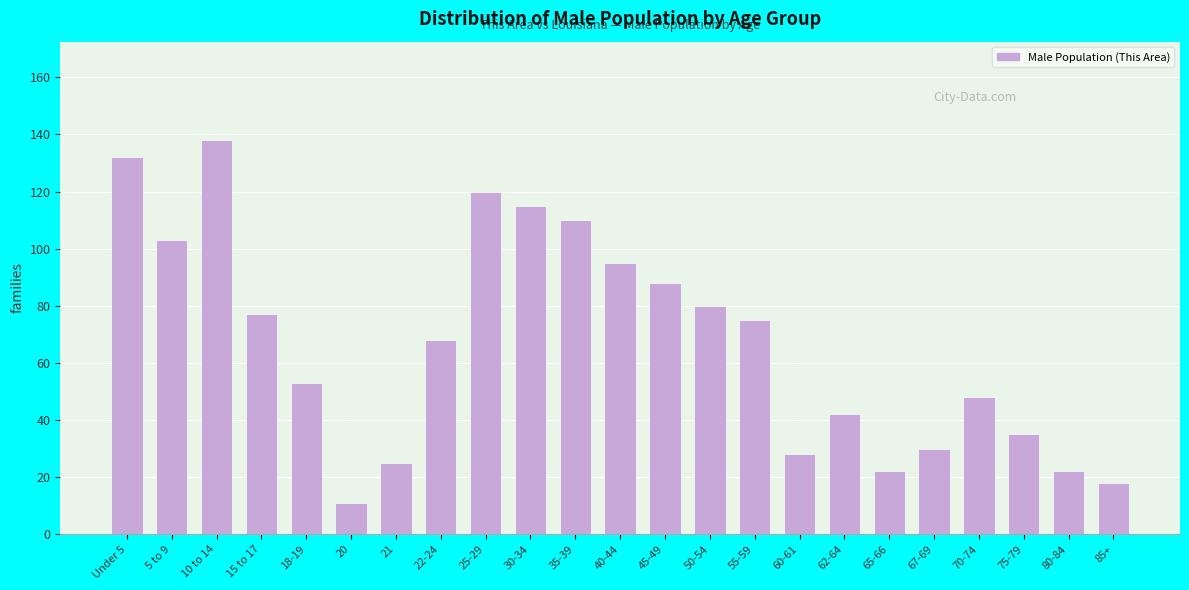

Reading right to left, what are all the values shown in this chart?

18	22	35	48	30	22	42	28	75	80	88	95	110	115	120	68	25	11	53	77	138	103	132